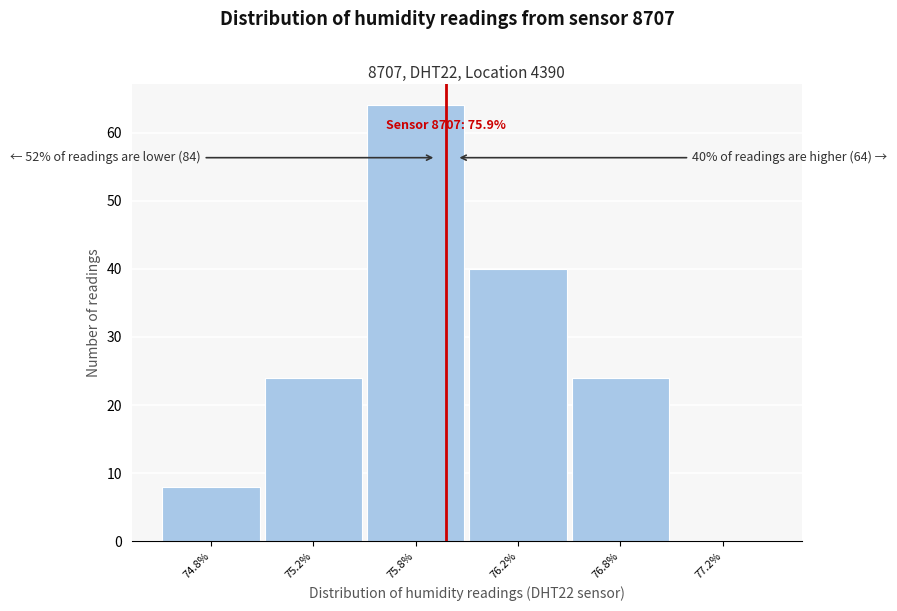

Reading right to left, list all the values displayed in this chart.

77.2%=0	76.8%=24	76.2%=40	75.8%=64	75.2%=24	74.8%=8